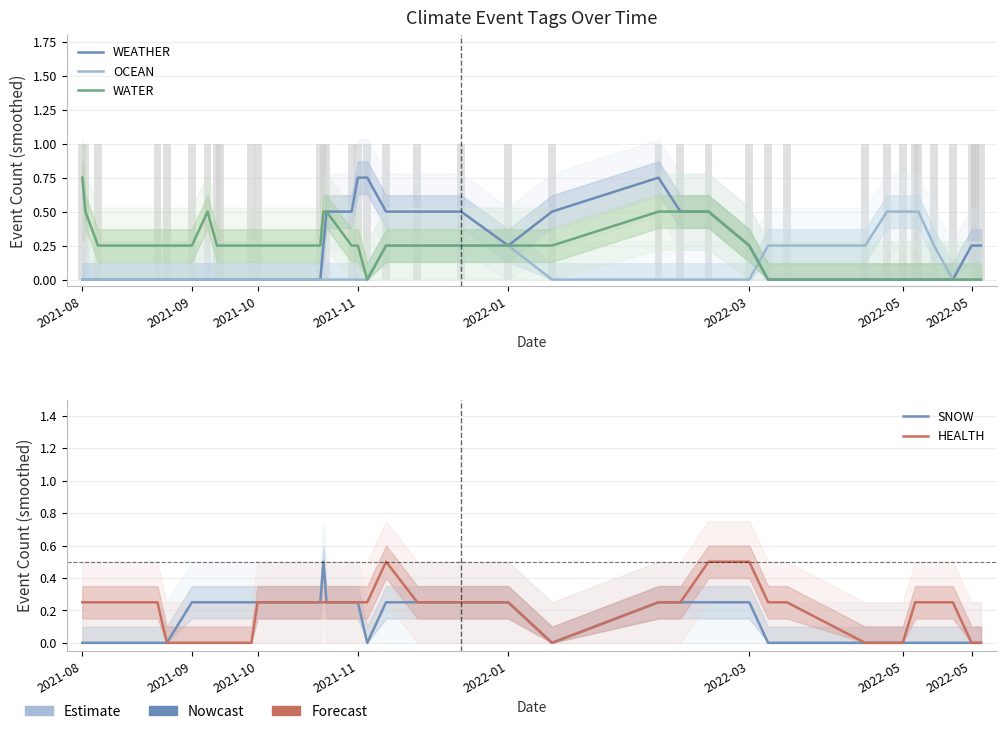

Rank the series at 2022-01 from highest to lowest value.

WEATHER, OCEAN, WATER, SNOW, HEALTH